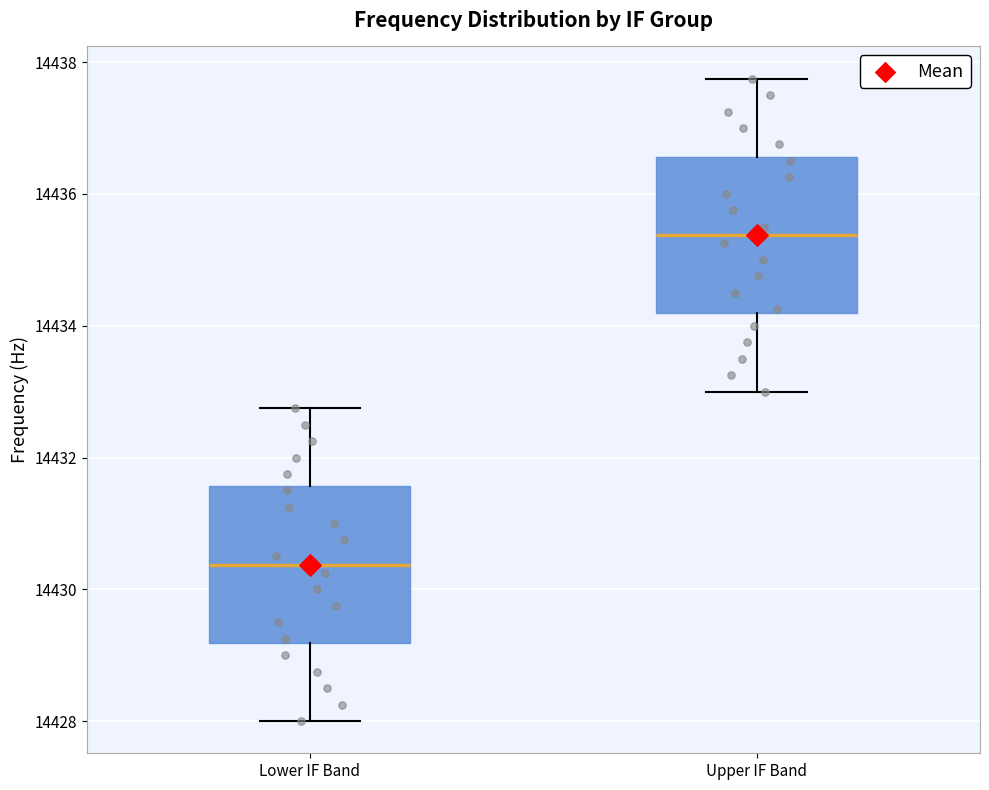

Which box has the lowest median line?

Lower IF Band